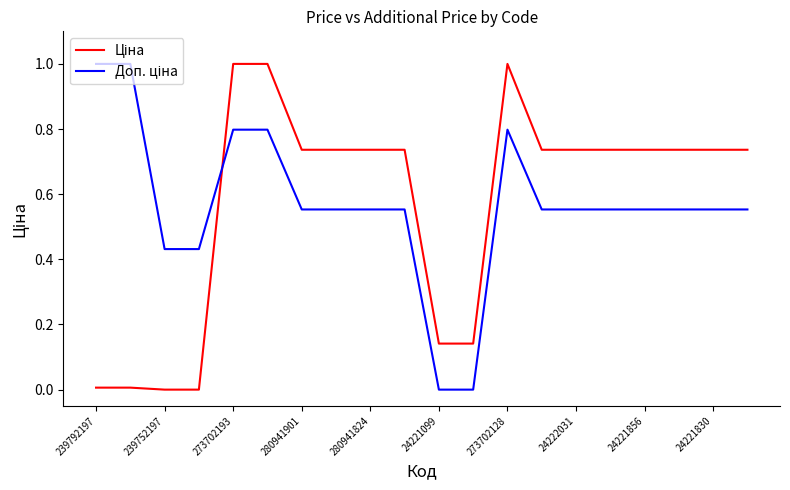

Rank the series by their average value, from lowest to highest.

Доп. ціна, Ціна